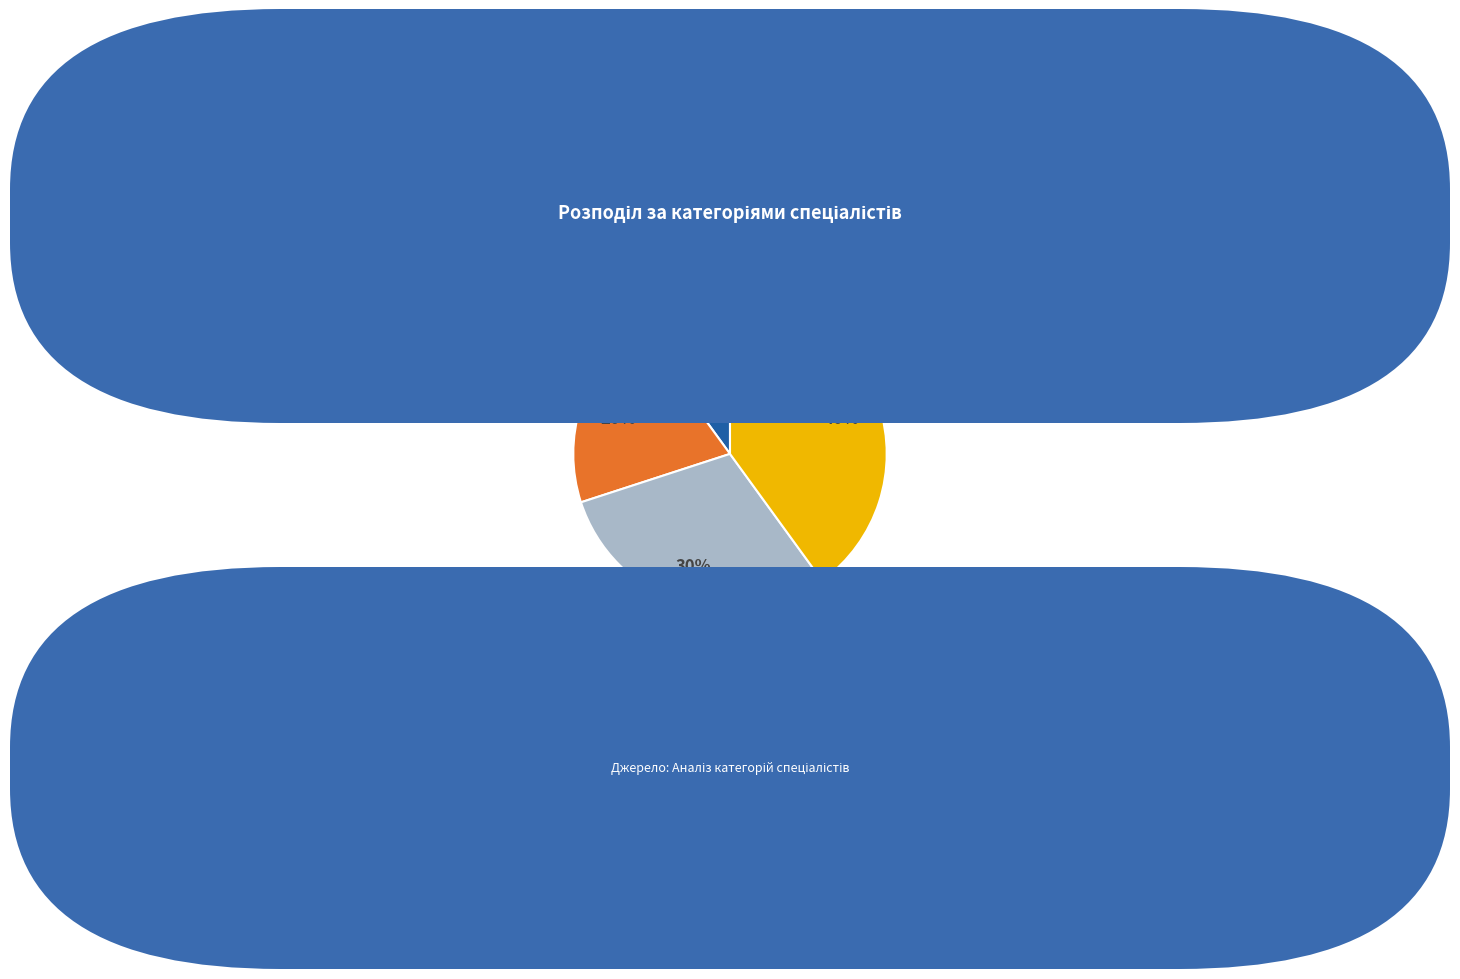

How many segments does this pie chart have?

4